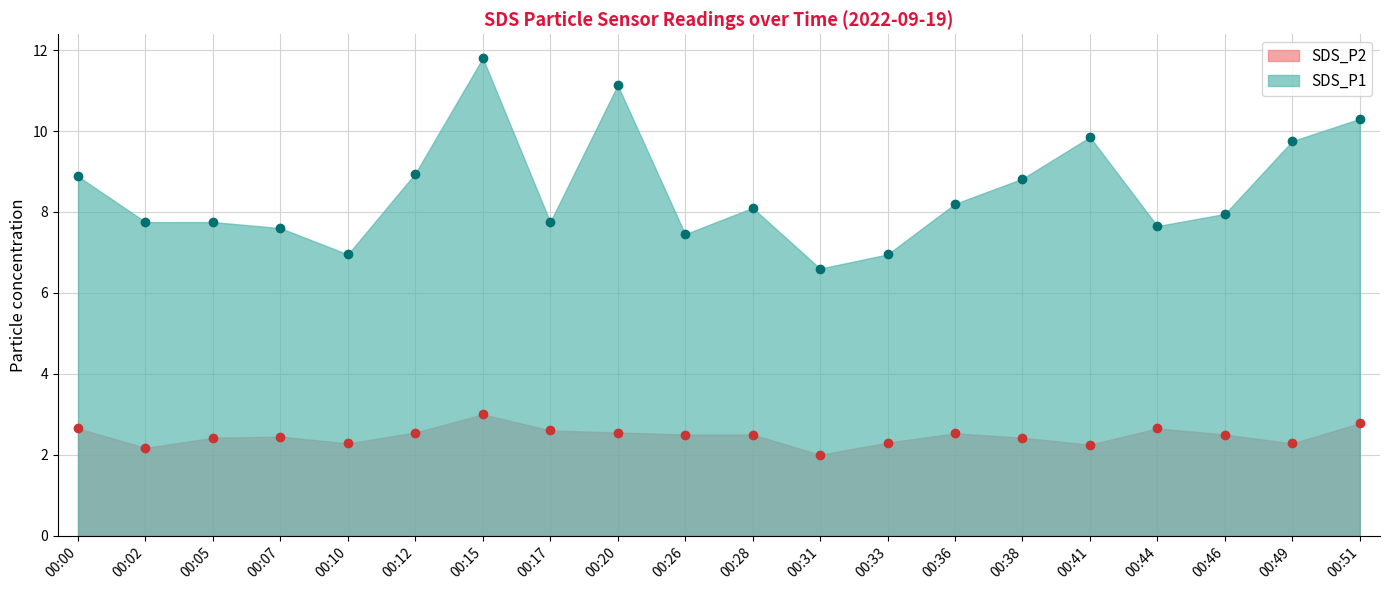

Reading left to right, extract all data points from this chart.

SDS_P1: 8.9	7.8	7.8	7.6	7.0	8.9	11.8	7.8	11.1	7.5	8.1	6.6	7.0	8.2	8.8	9.8	7.7	8.0	9.8	10.3
SDS_P2: 2.6	2.2	2.4	2.5	2.3	2.5	3.0	2.6	2.5	2.5	2.5	2.0	2.3	2.5	2.4	2.2	2.6	2.5	2.3	2.8